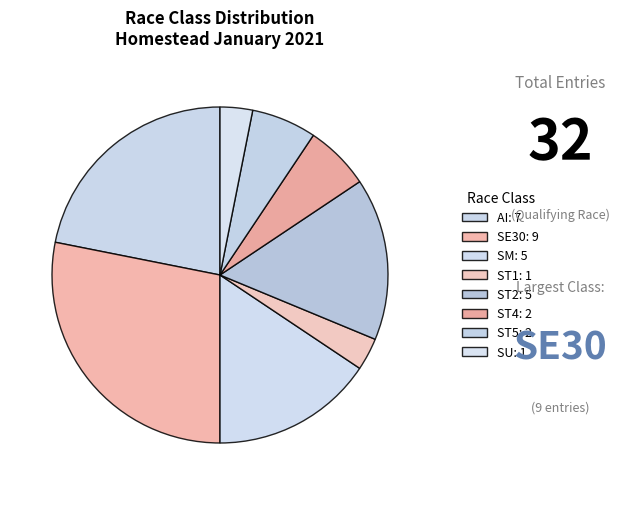

Is the sum of SU and SE30 greater than half?

No